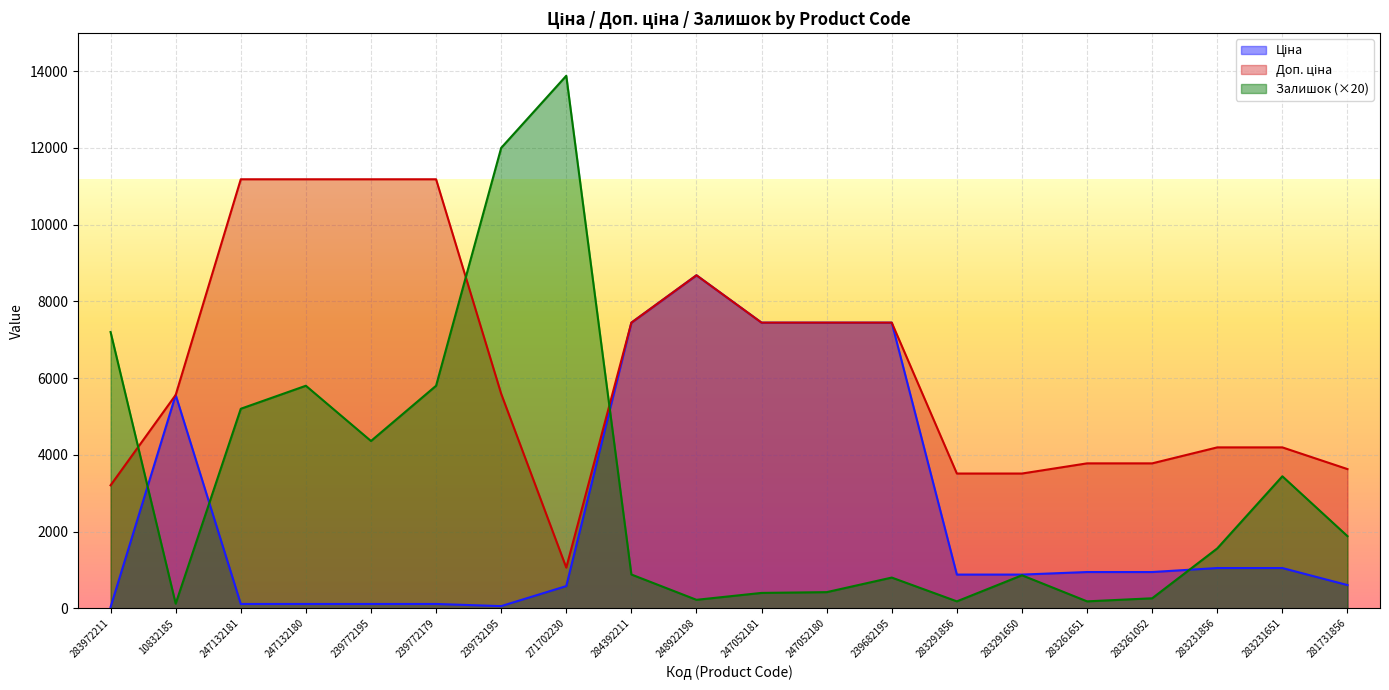

Reading left to right, transcribe all the data shown in this chart.

Ціна: 283972211=32.0	10832185=5560.3	247132181=111.8	247132180=111.8	239772195=111.8	239772179=111.8	239732195=55.9	271702230=578.1	284392211=7444.6	248922198=8679.5	247052181=7444.6	247052180=7444.6	239682195=7444.6	283291856=878.0	283291650=878.0	283261651=944.2	283261052=944.2	283231856=1048.4	283231651=1048.4	281731856=604.6
Доп. ціна: 283972211=3205.0	10832185=5560.3	247132181=11182.0	247132180=11182.0	239772195=11182.0	239772179=11182.0	239732195=5591.0	271702230=1060.0	284392211=7444.6	248922198=8679.5	247052181=7444.6	247052180=7444.6	239682195=7444.6	283291856=3511.9	283291650=3511.9	283261651=3777.0	283261052=3777.0	283231856=4193.5	283231651=4193.5	281731856=3627.9
Залишок: 283972211=7200.0	10832185=120.0	247132181=5200.0	247132180=5800.0	239772195=4360.0	239772179=5800.0	239732195=12000.0	271702230=13880.0	284392211=880.0	248922198=220.0	247052181=400.0	247052180=420.0	239682195=800.0	283291856=180.0	283291650=860.0	283261651=180.0	283261052=260.0	283231856=1560.0	283231651=3440.0	281731856=1880.0